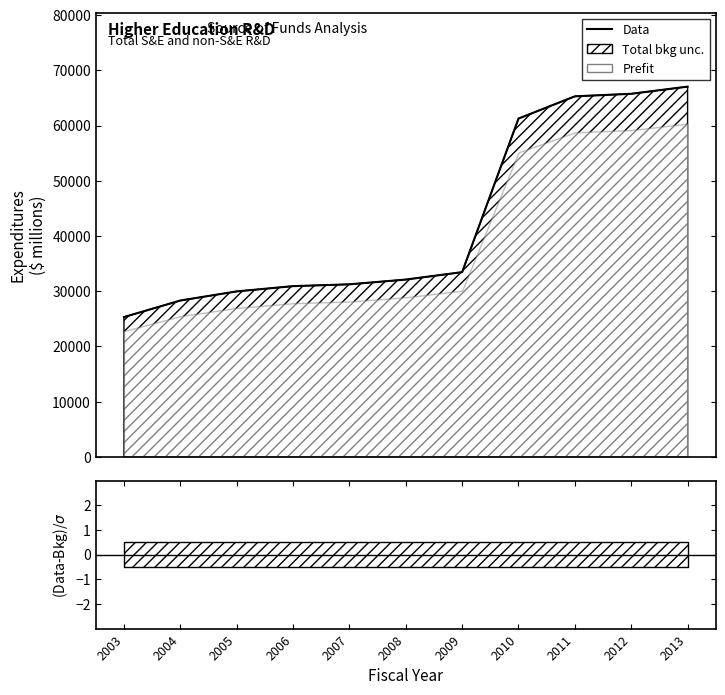

What is the average value?

42781